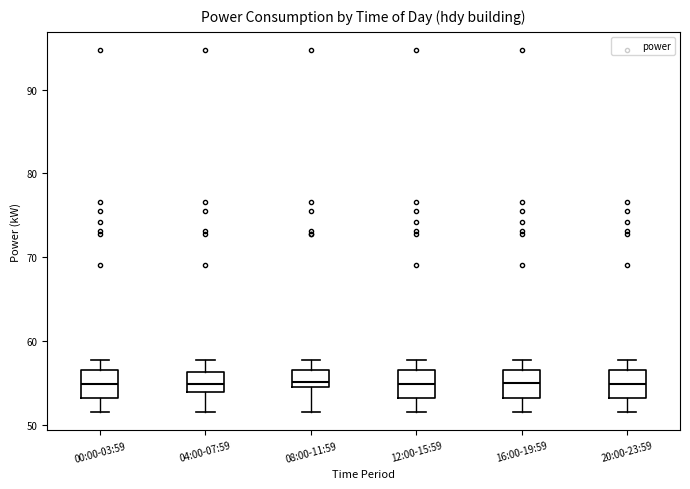

Where does the median line of the box for 04:00-07:59 sit on the y-axis? The values are not printed on the chart, so give them approximately, as read against the axis.

55